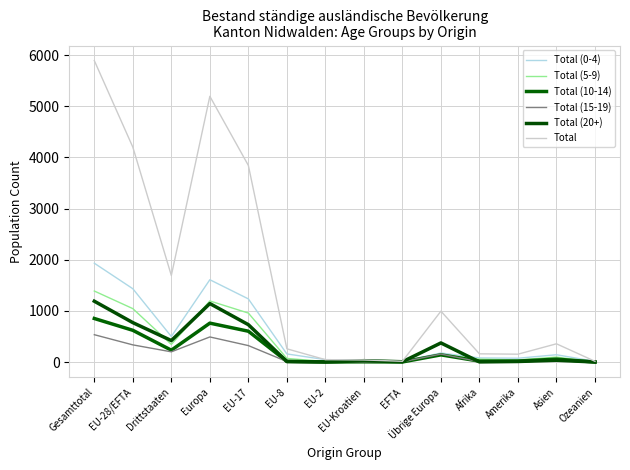

Which series ends up on top after the final intersection of Total (10-14) and Total (20+)?

Total (10-14)